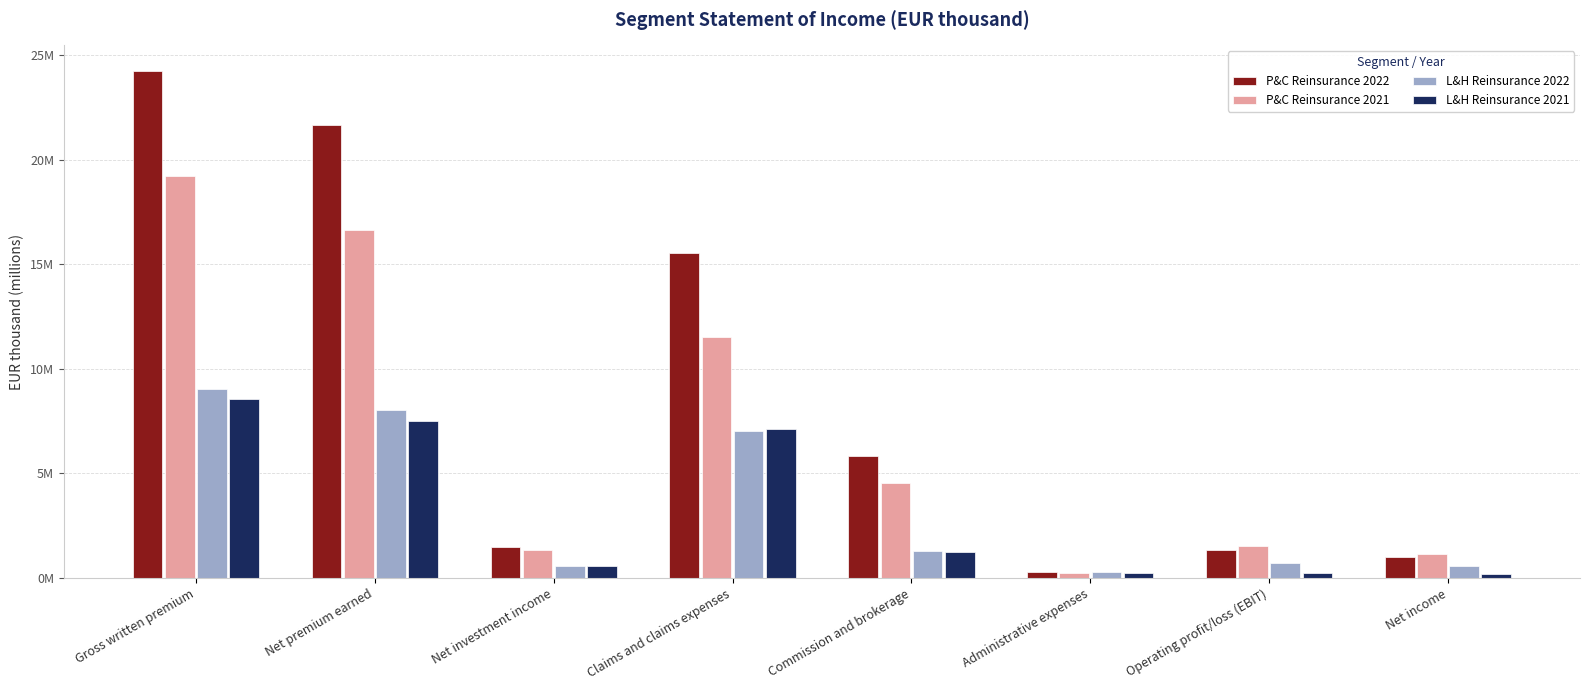

What are all the series names shown in the legend?

P&C Reinsurance 2022, P&C Reinsurance 2021, L&H Reinsurance 2022, L&H Reinsurance 2021